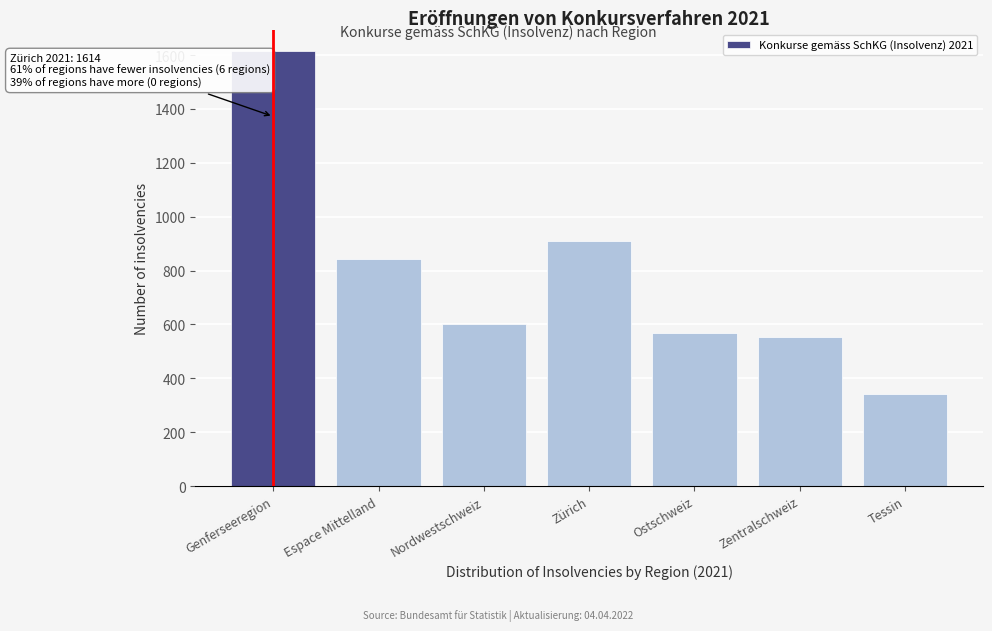

Reading left to right, transcribe all the data shown in this chart.

1614	844	603	910	569	552	342